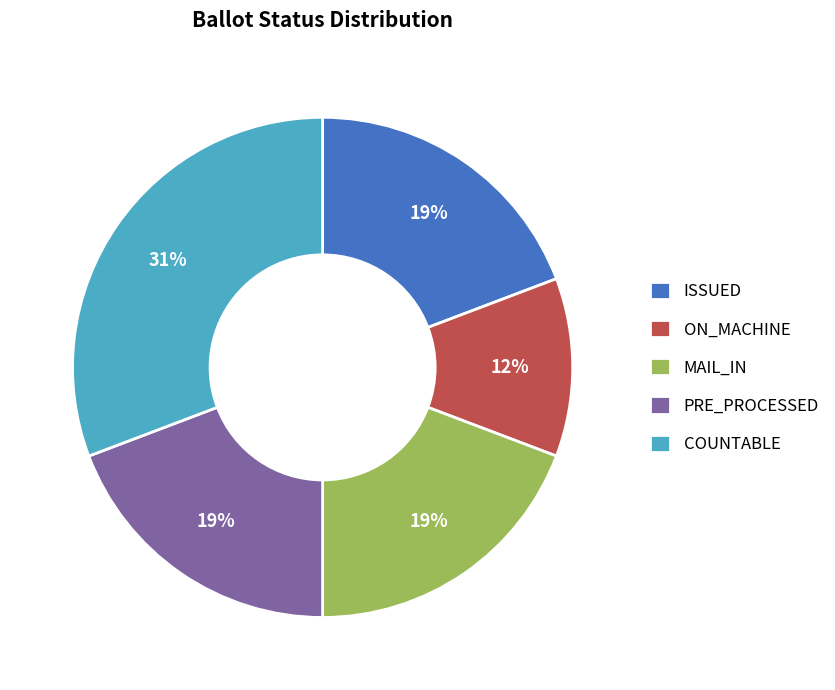

Is there any slice that represents more than half of the pie?

No